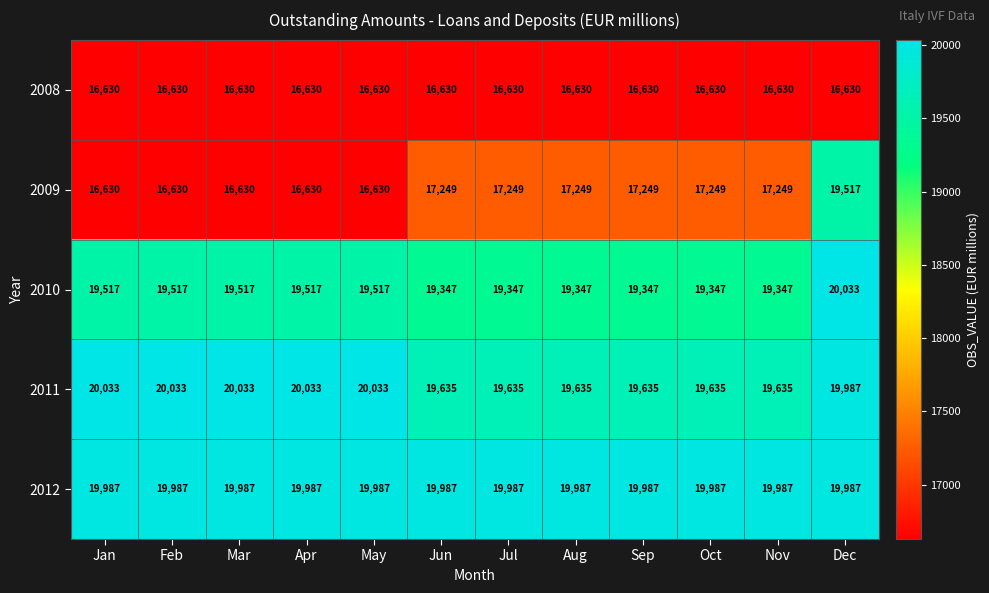

At Jul, list the series in order from largest to smallest.

2012, 2011, 2010, 2009, 2008